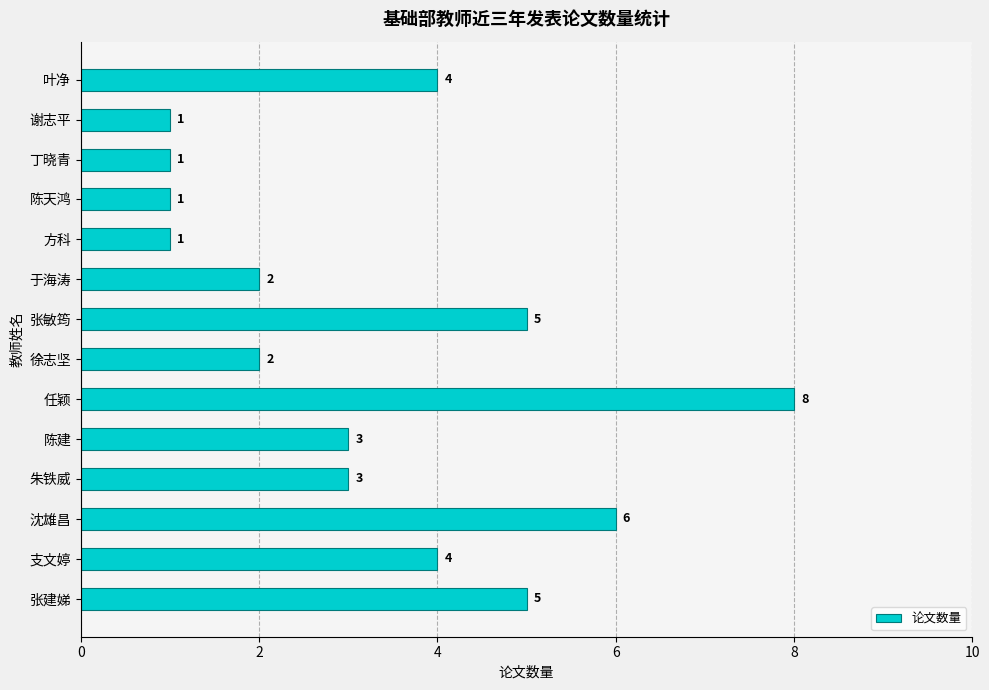

Are the bars horizontal?

Yes